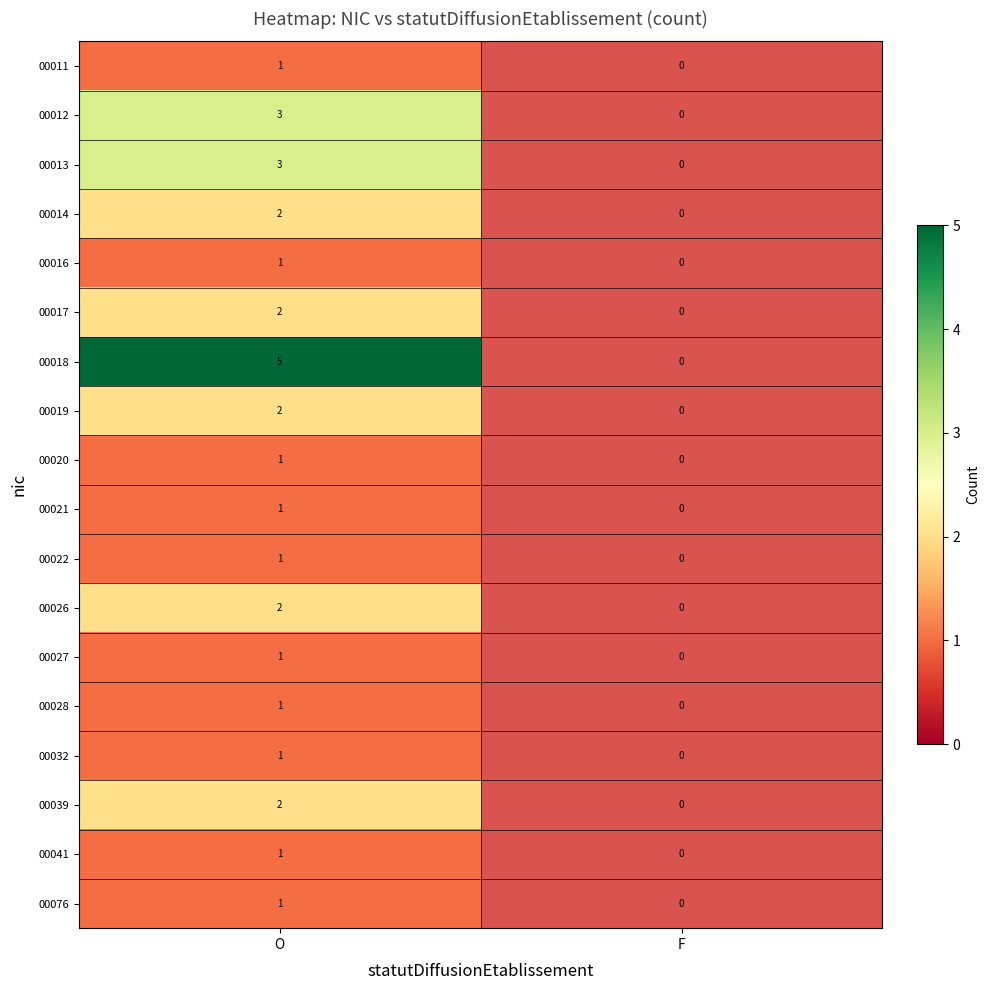

The value of 00018 at O is 3. True or false?

False